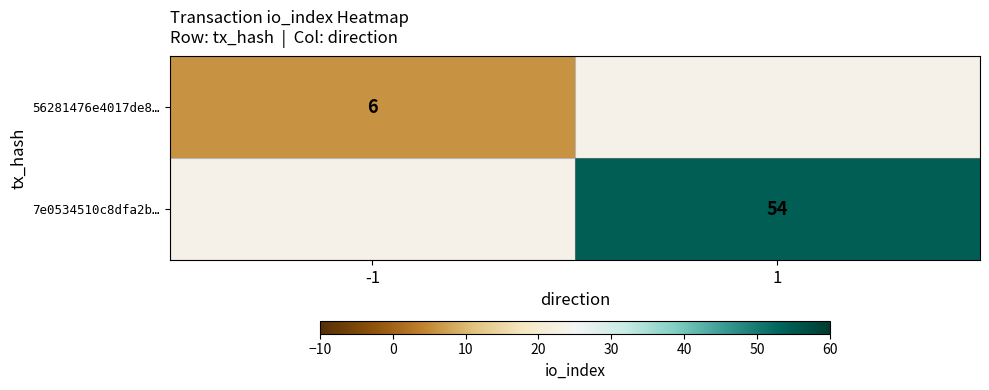

The value of 7e0534510c8dfa2b… at 1 is 31. True or false?

False